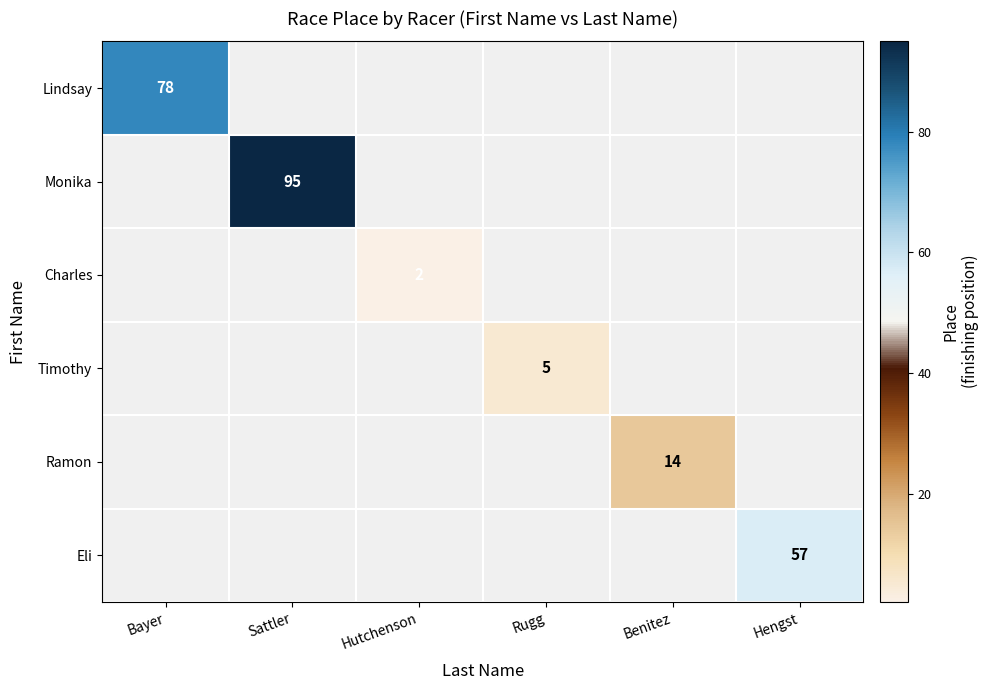

The Eli series shows 82 at Hengst. True or false?

False